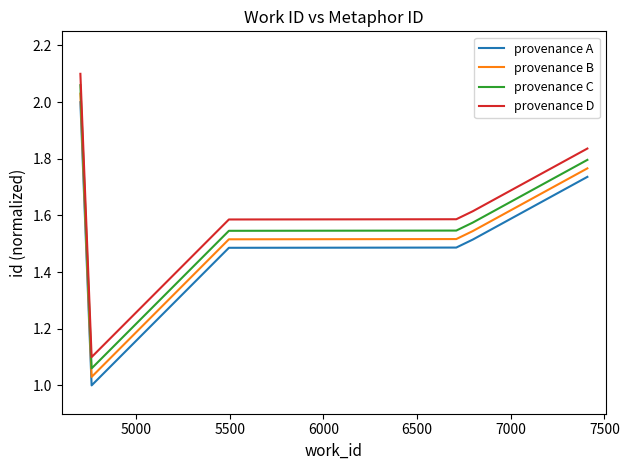

True or false: provenance B and provenance D cross at least once.

False